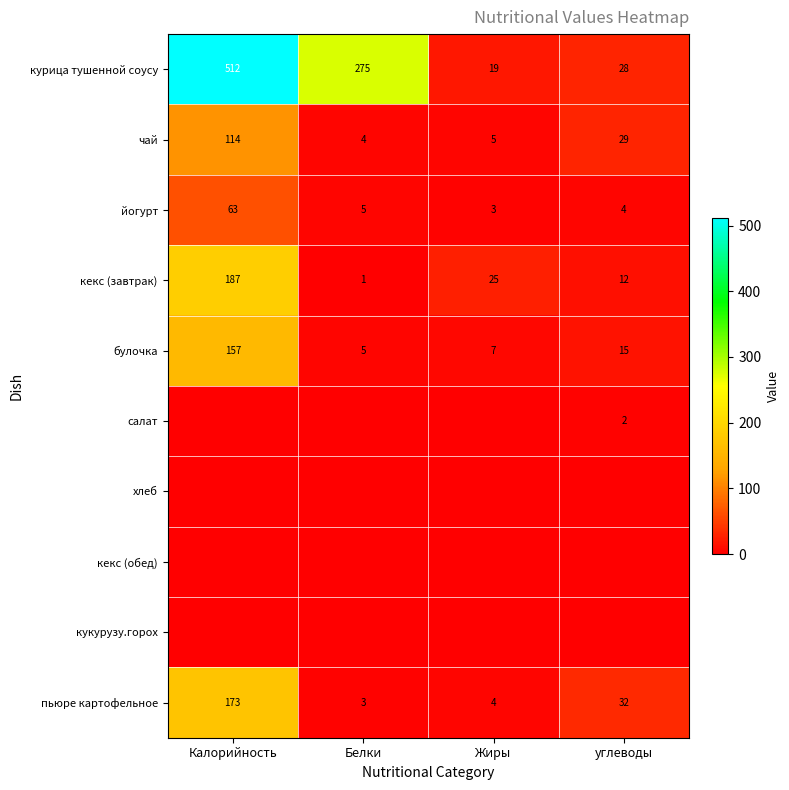

Where does the курица тушенной соусу series first go above 275?

Калорийность